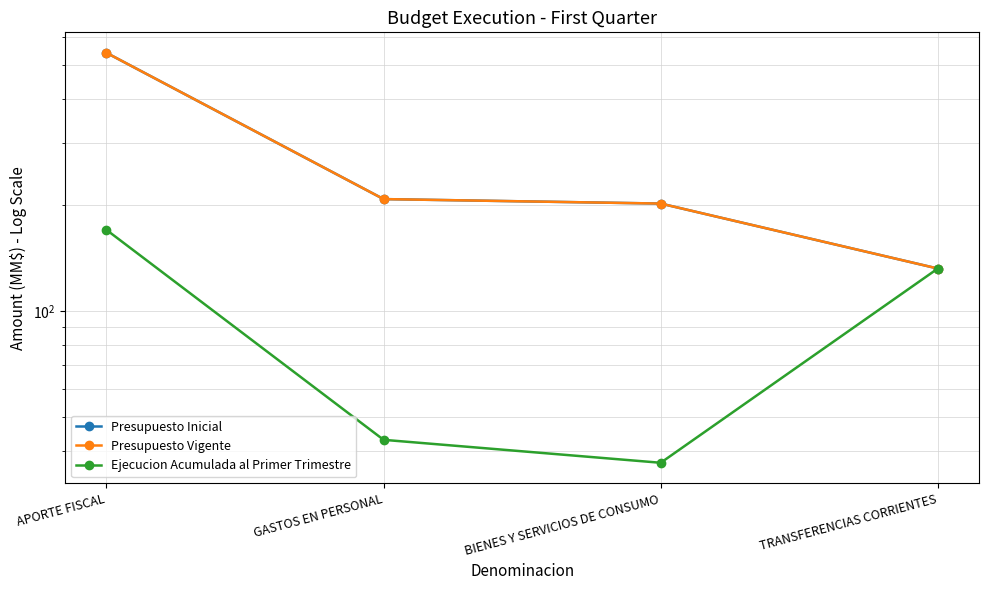

Is the value of Ejecucion Acumulada al Primer Trimestre at TRANSFERENCIAS CORRIENTES greater than the value of Presupuesto Vigente at APORTE FISCAL?

No